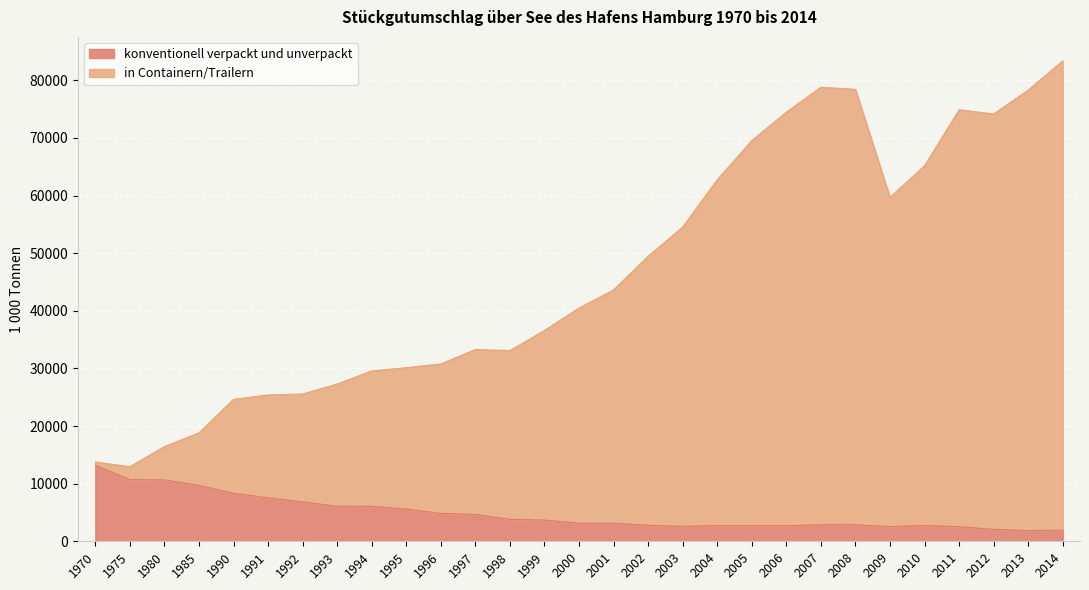

Which series changed the most between 1990 and 2004?

in Containern/Trailern